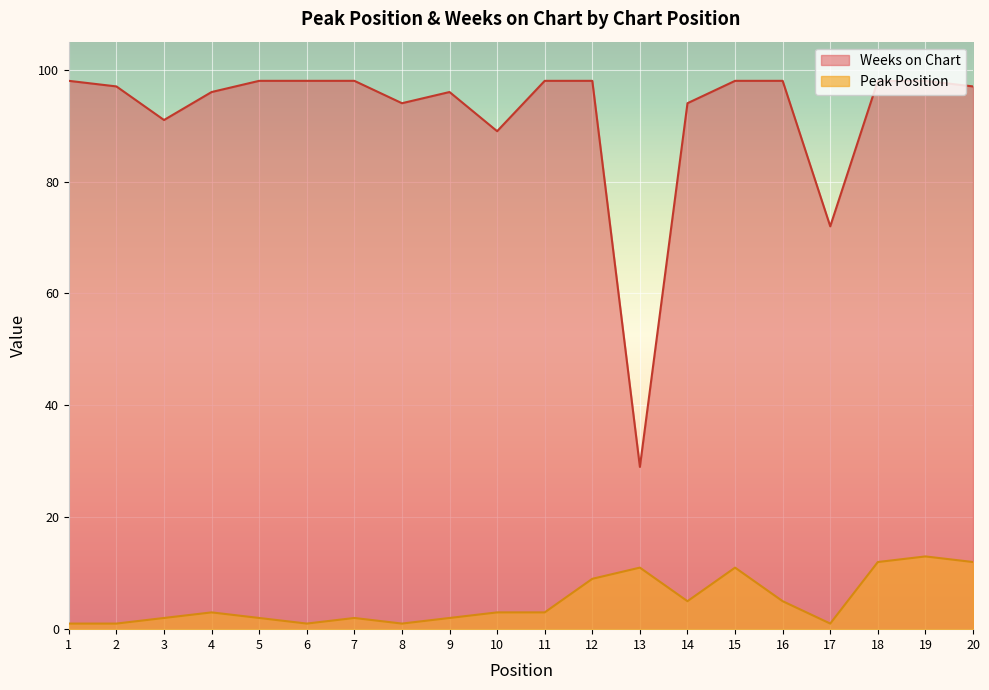

Rank the categories by Weeks on Chart value from lowest to highest.

13, 17, 10, 3, 8, 14, 4, 9, 2, 20, 1, 5, 6, 7, 11, 12, 15, 16, 18, 19